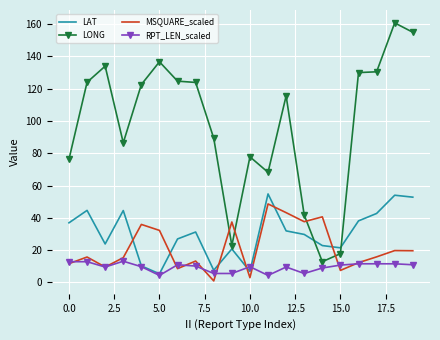

Count the number of categories in the chart.

20